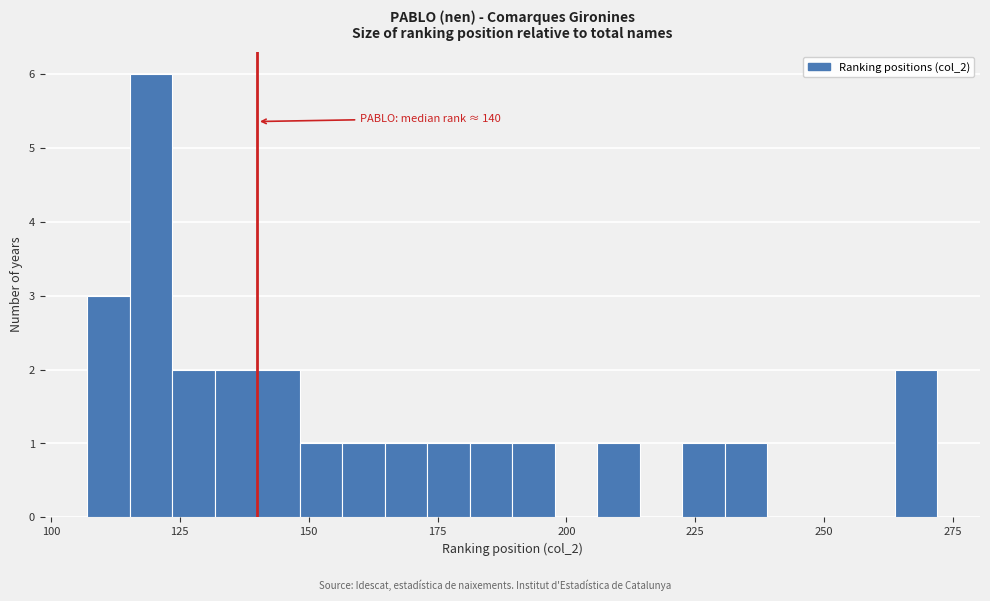

Read against the x-axis, roughly where is the centre of the tallest bar?

120